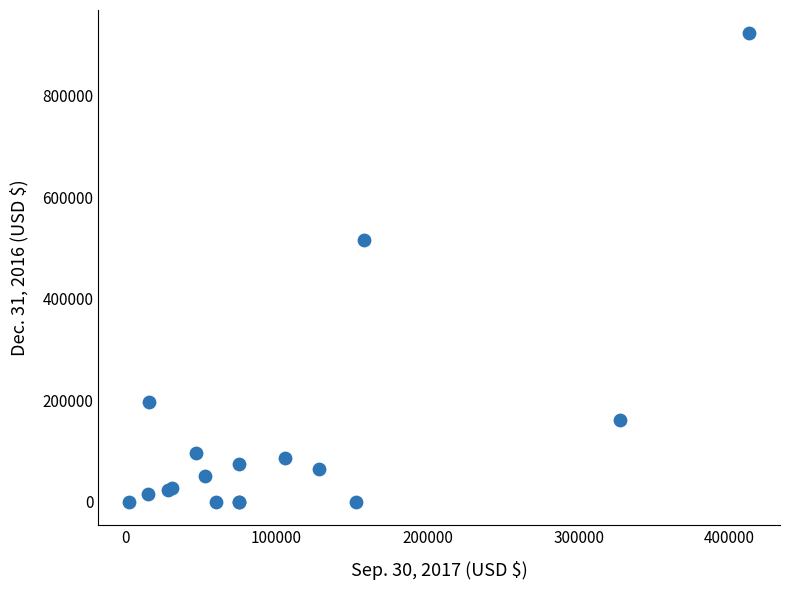

What Y value in the scatter plot is closest to 461201?

515811